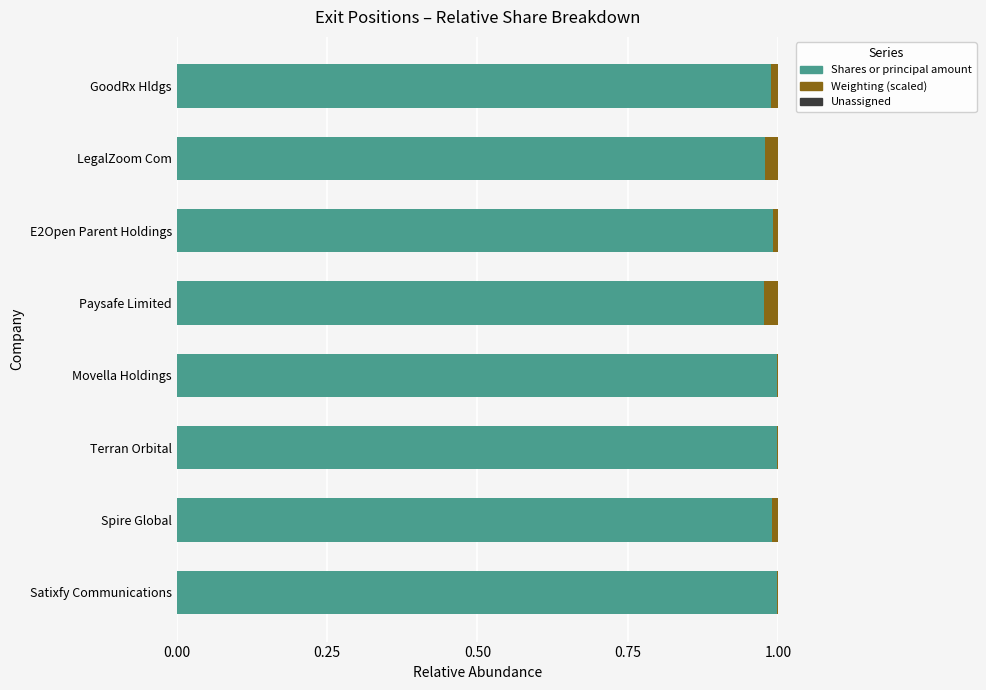

Is it true that Shares or principal amount equals 1.0 at Satixfy Communications?

True